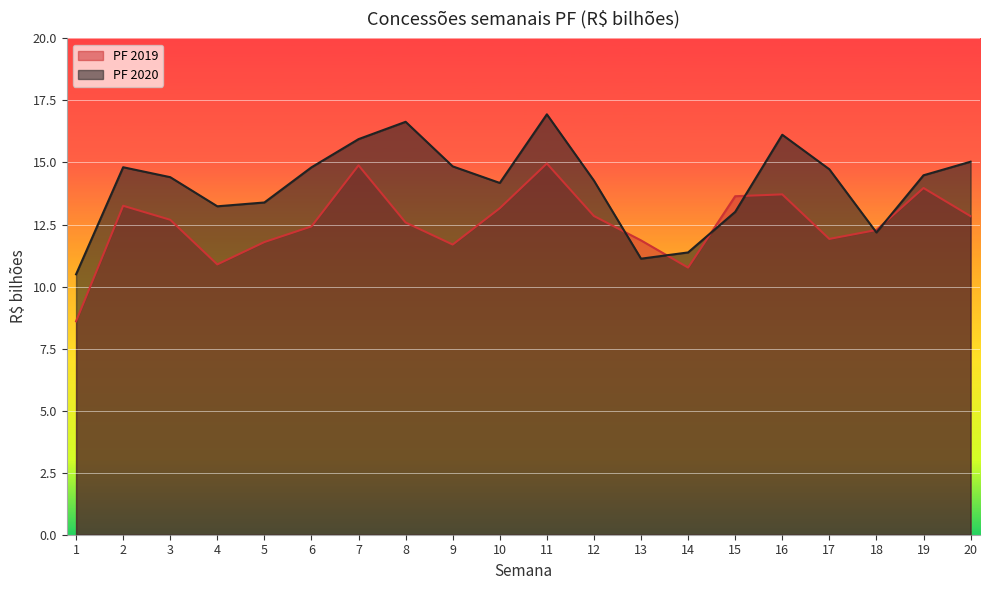

Which series has the widest spread of values?

PF 2020